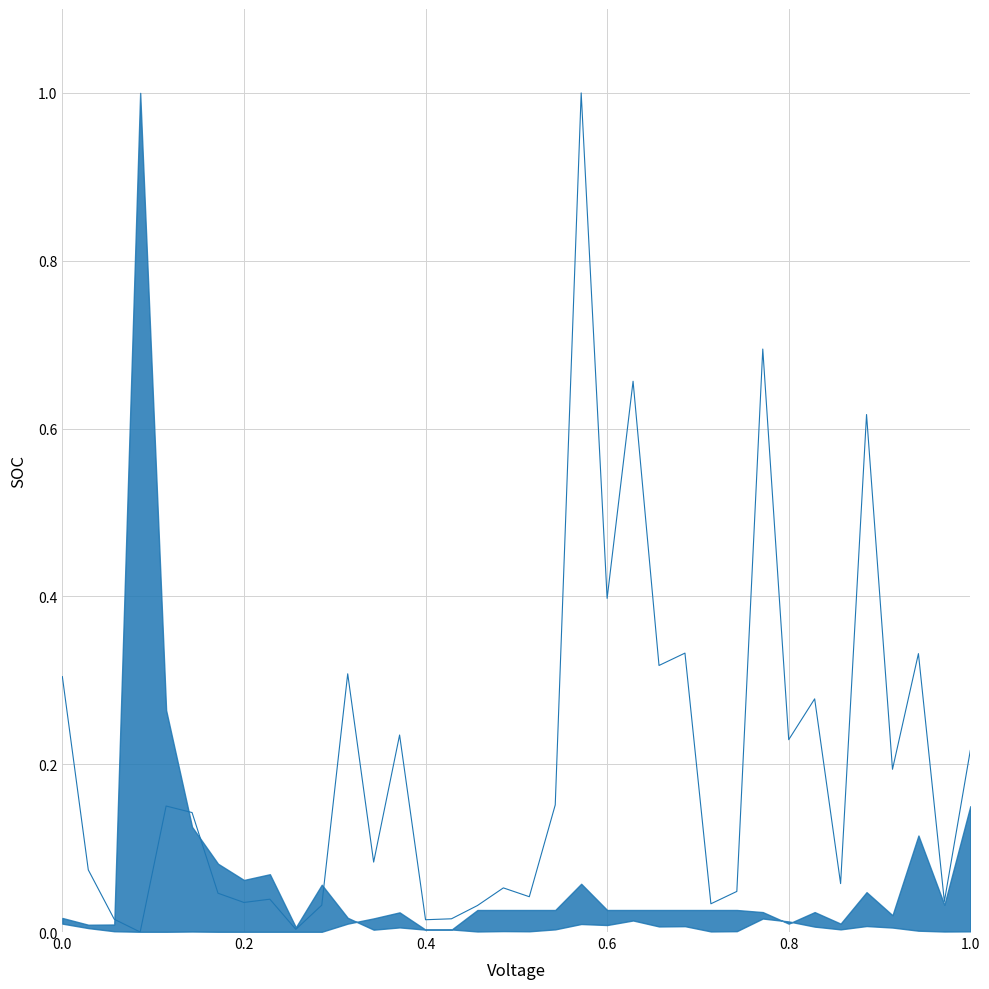

Reading right to left, extract all data points from this chart.

0.2	0.0	0.3	0.2	0.6	0.1	0.3	0.2	0.7	0.0	0.0	0.3	0.3	0.7	0.4	1.0	0.2	0.0	0.1	0.0	0.0	0.0	0.2	0.1	0.3	0.0	0.0	0.0	0.0	0.0	0.1	0.2	0.0	0.0	0.1	0.3